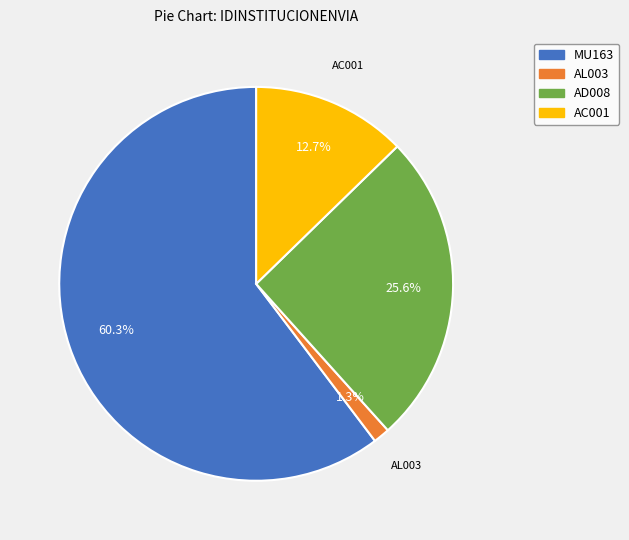

Is there a majority slice in this chart?

Yes